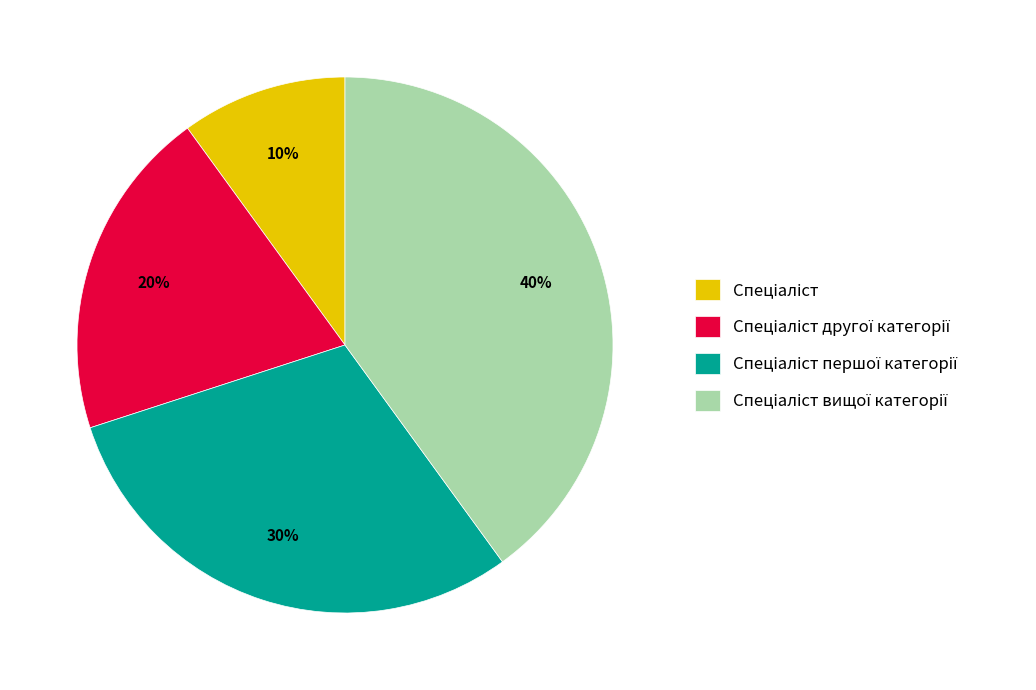

To the nearest percent, what is the average slice percentage?

25%